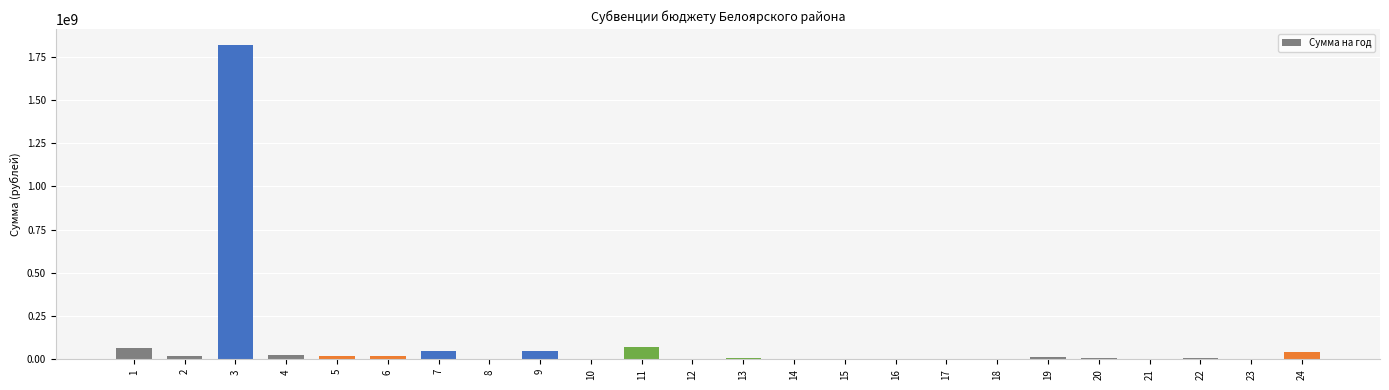

Between 3 and 5, which is larger?

3